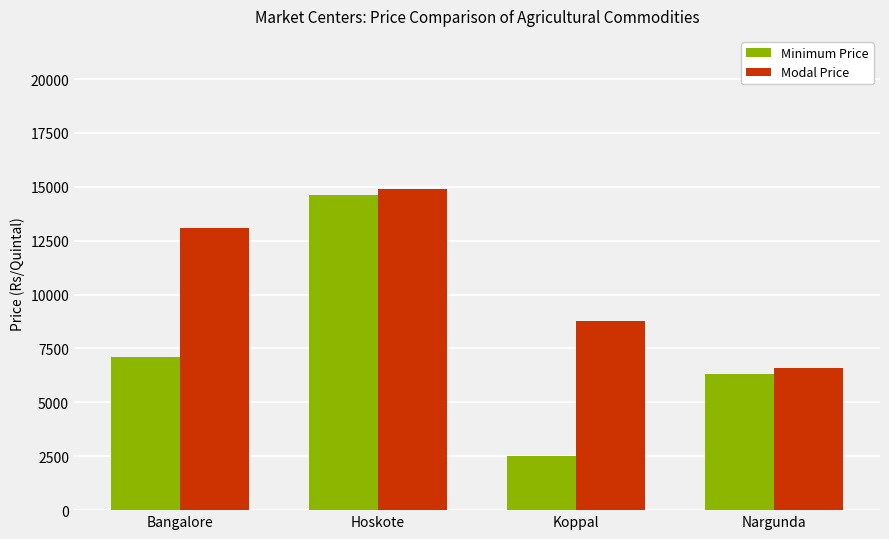

What is the label of the 3rd bar from the right?

Hoskote